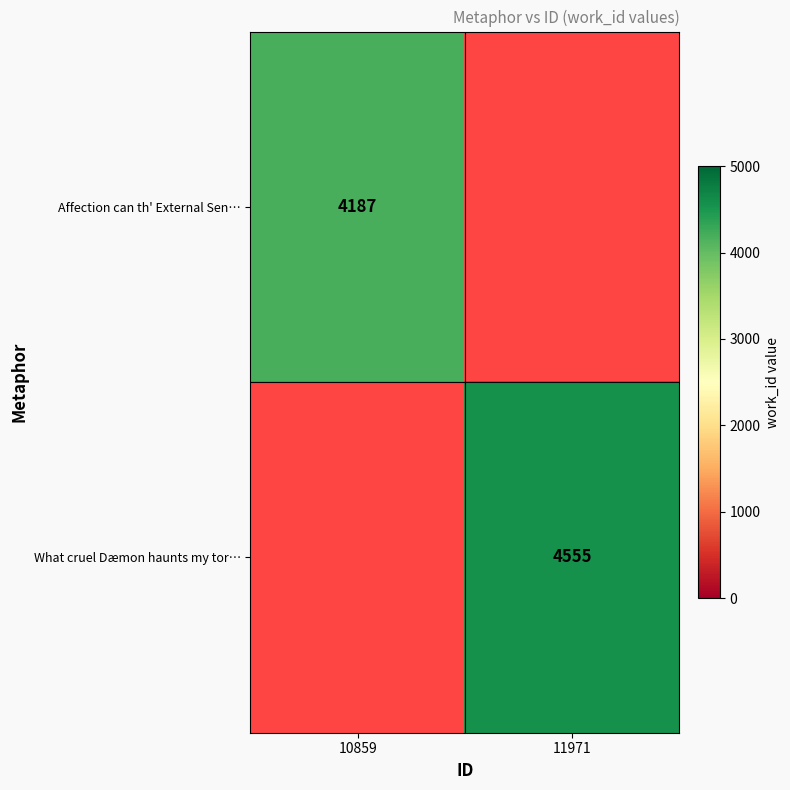

Is it true that Affection can th' External Sen… equals 5975 at 10859?

False